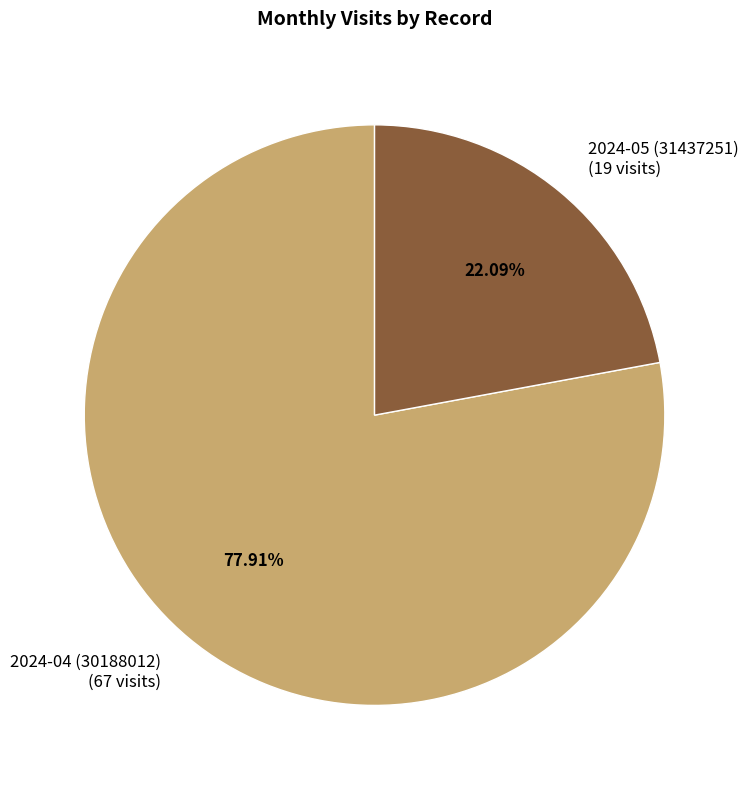

To the nearest percent, what percentage of the pie is 2024-05 (31437251)?

22%